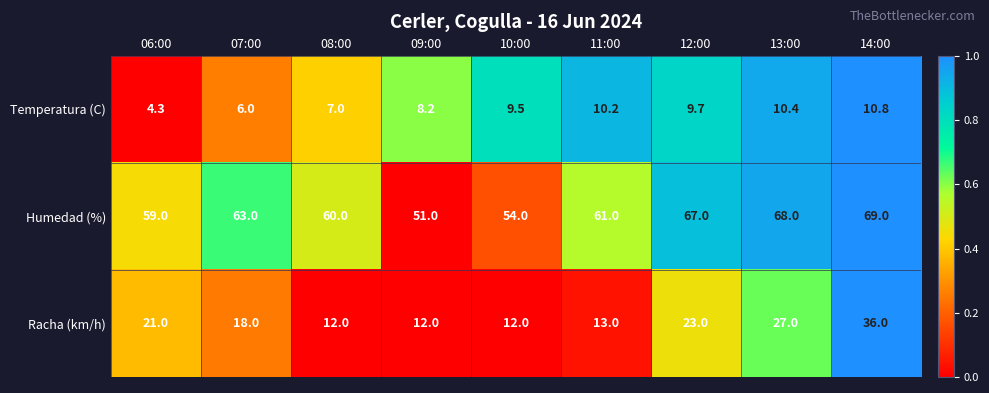

What is the sum of the Temperatura (C) values at 07:00 and 11:00?

16.2